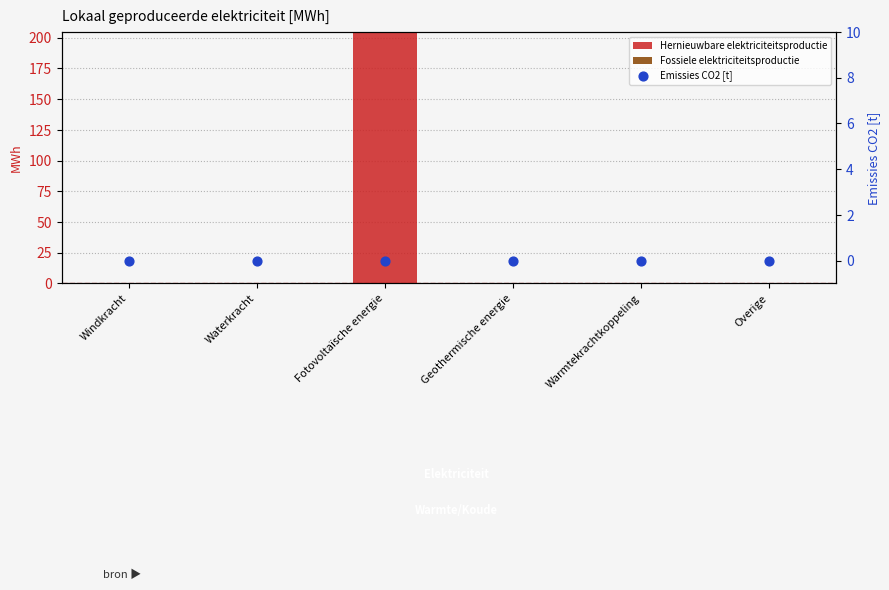

Which series has the largest total across all categories?

Hernieuwbare elektriciteitsproductie